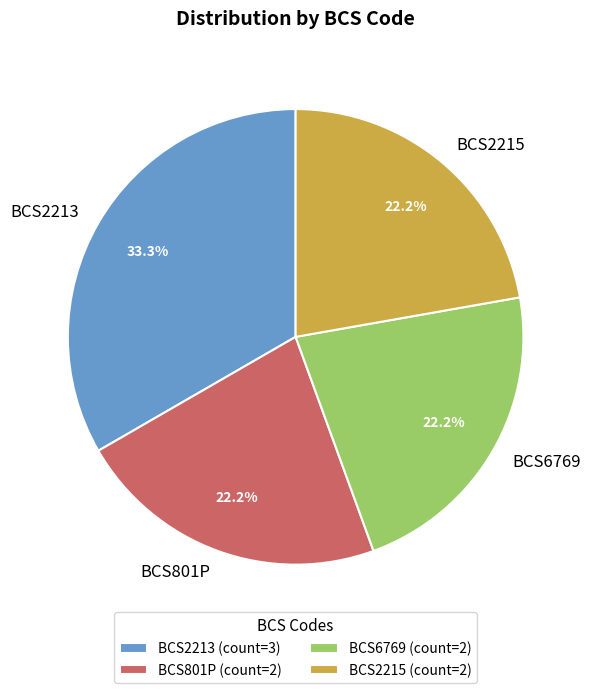

What percentage is the BCS2215 slice, to the nearest percent?

22%